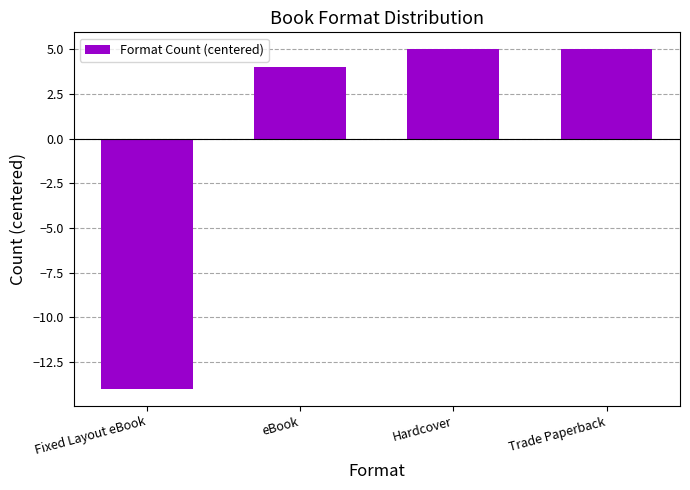

Is it true that the value at Trade Paperback is 2?

False